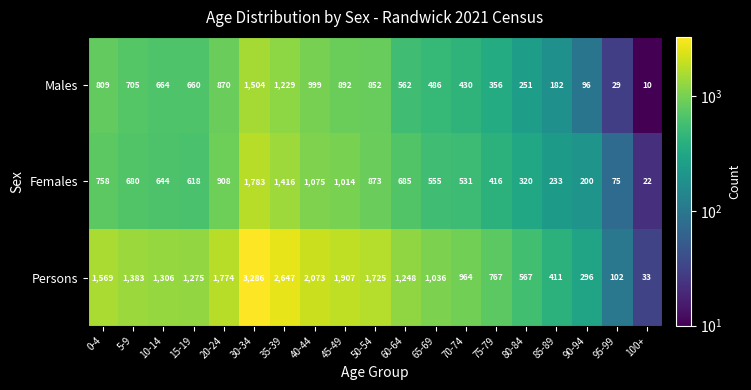

The value of Persons at 35-39 is 999. True or false?

False